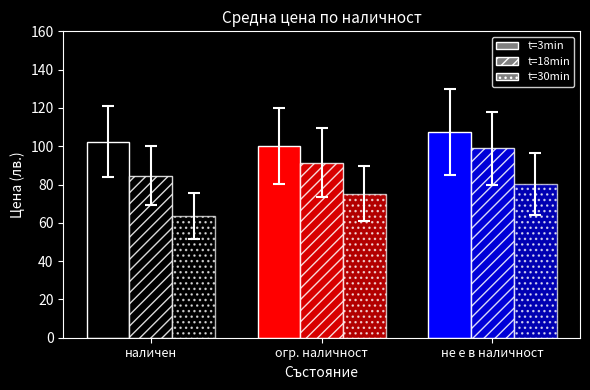

What is the minimum value for t=18min?

84.7